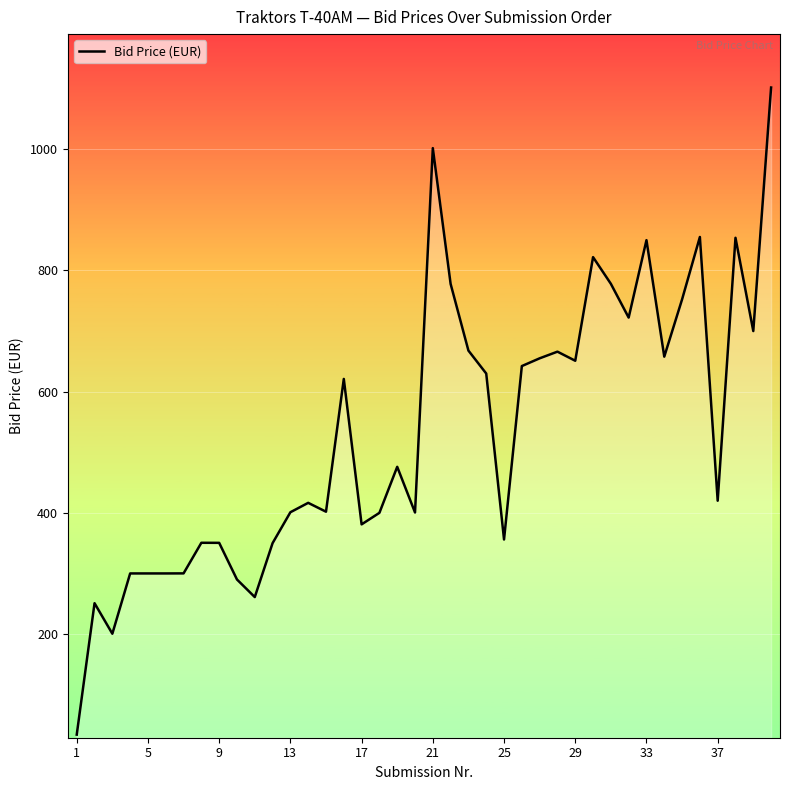

Does the chart display data point markers on the line(s)?

No